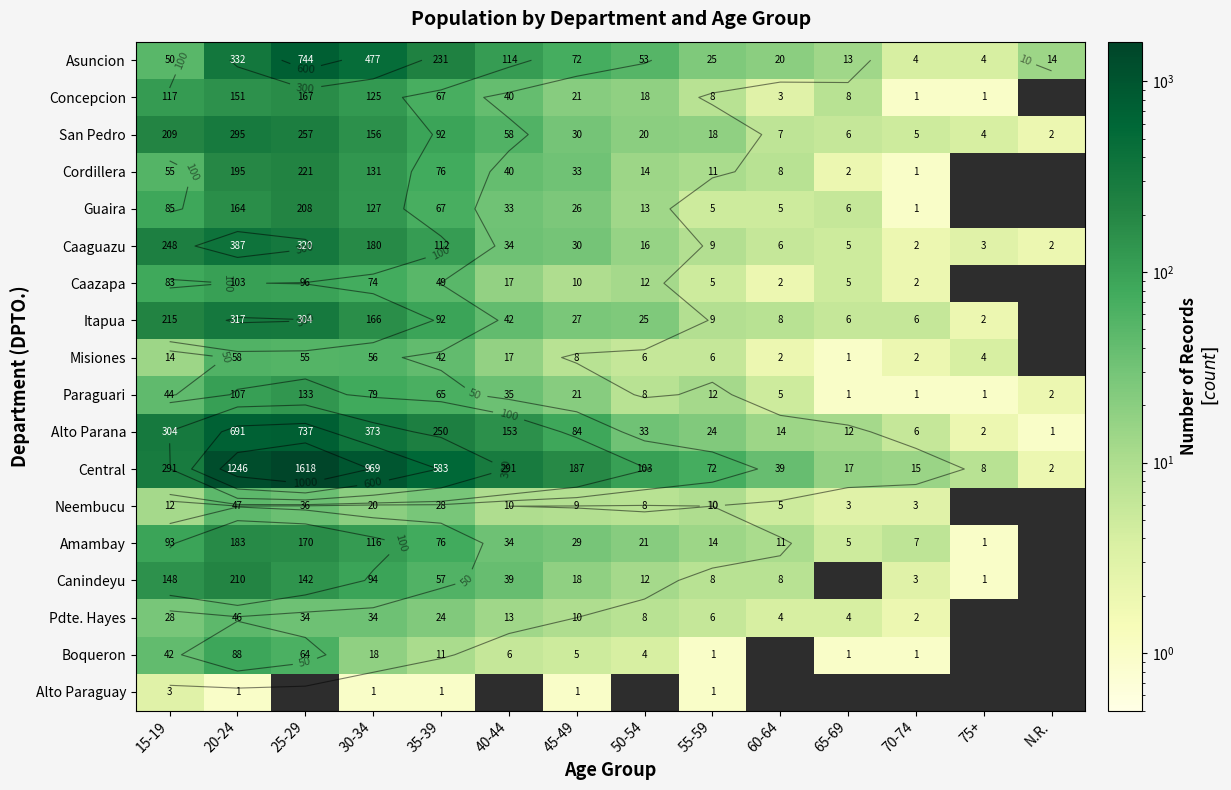

Which category has the highest value in the Asuncion series?

25-29